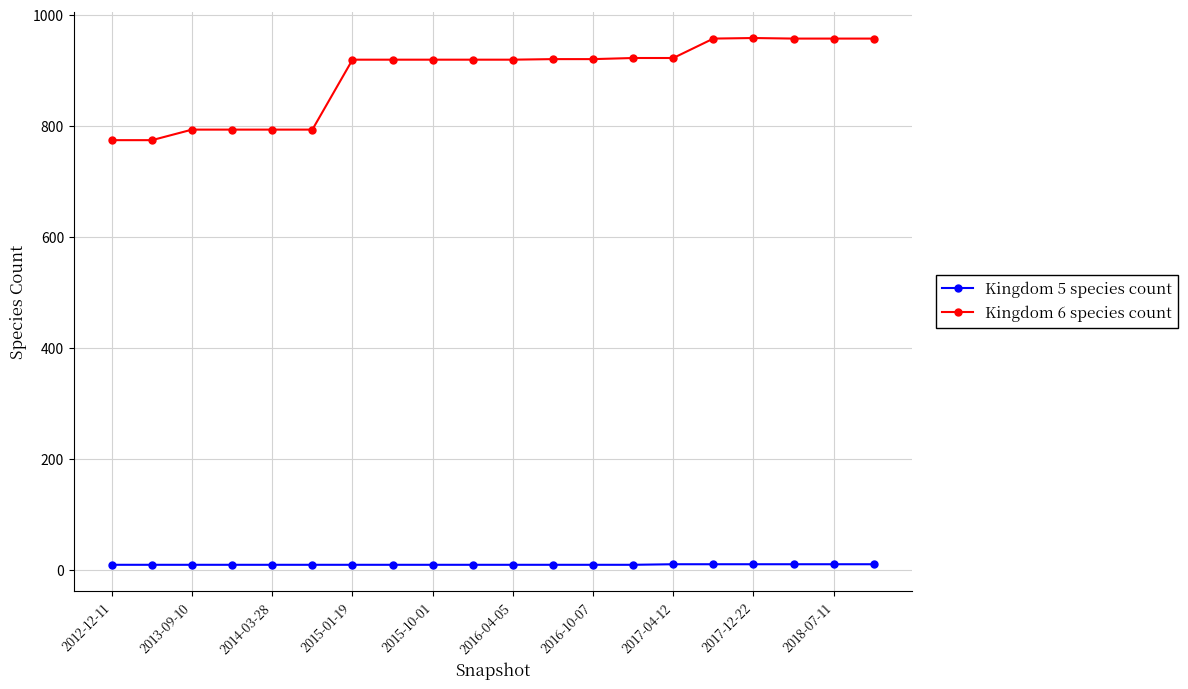

At how many categories does at least one series exceed 118?

20